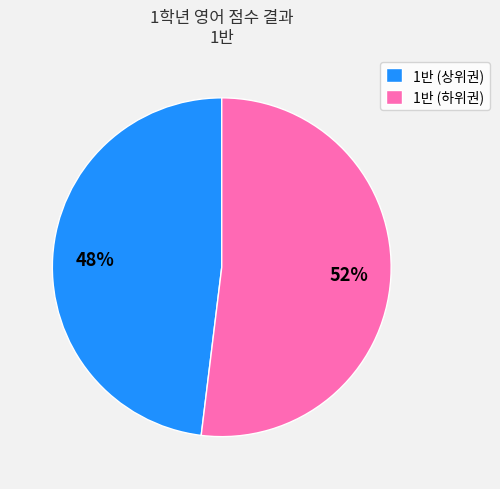

Is there a majority slice in this chart?

Yes